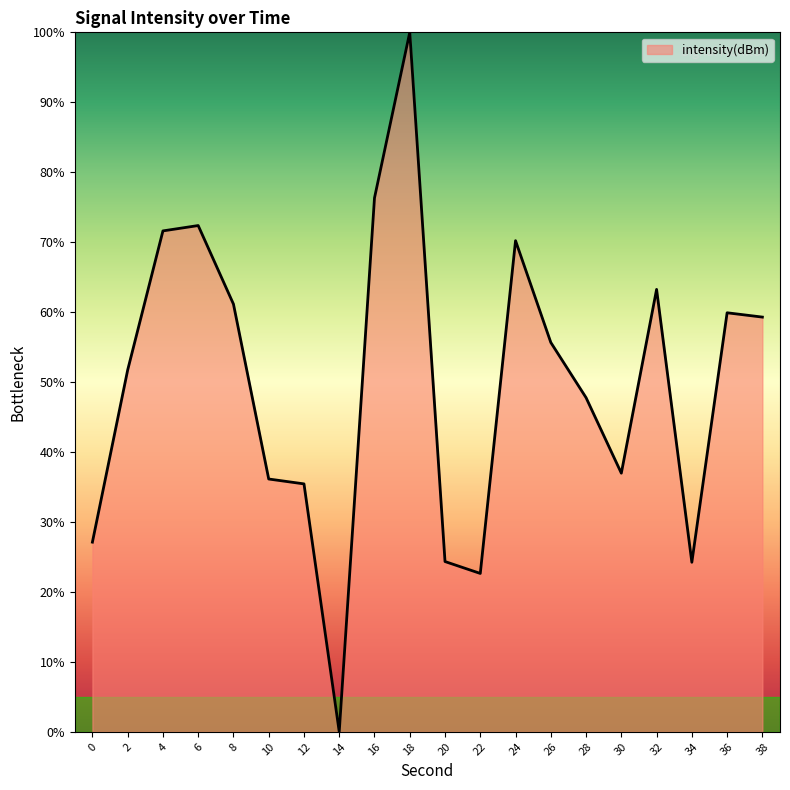

What is the approximate value at 20?

24.3